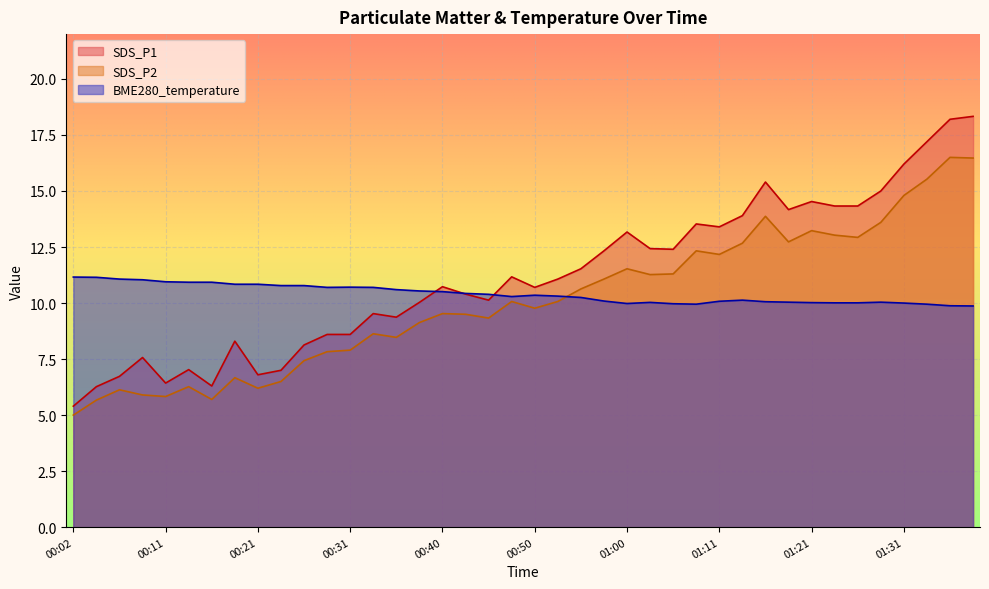

At 00:55, list the series in order from smallest to largest.

BME280_temperature, SDS_P2, SDS_P1